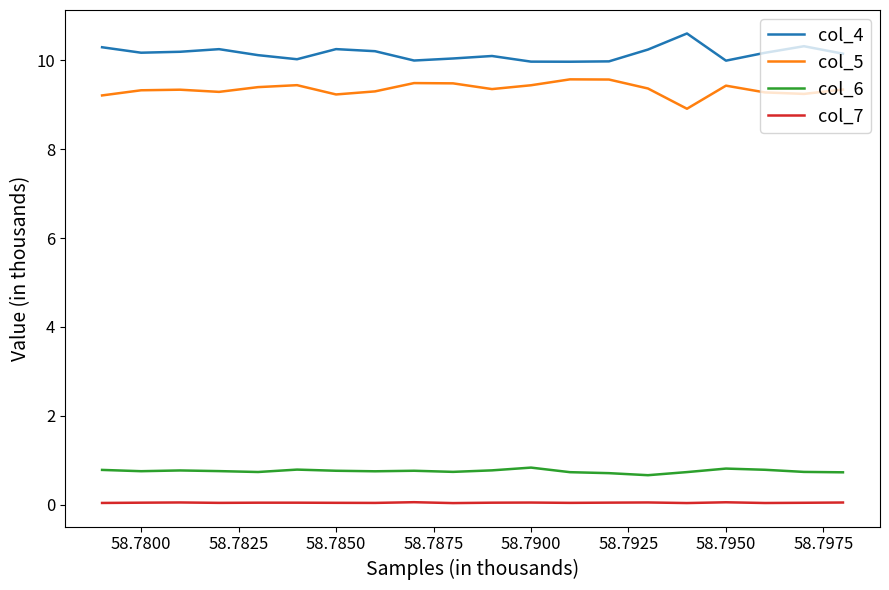

What is the difference between the maximum and minimum values in the col_4 series?

0.6